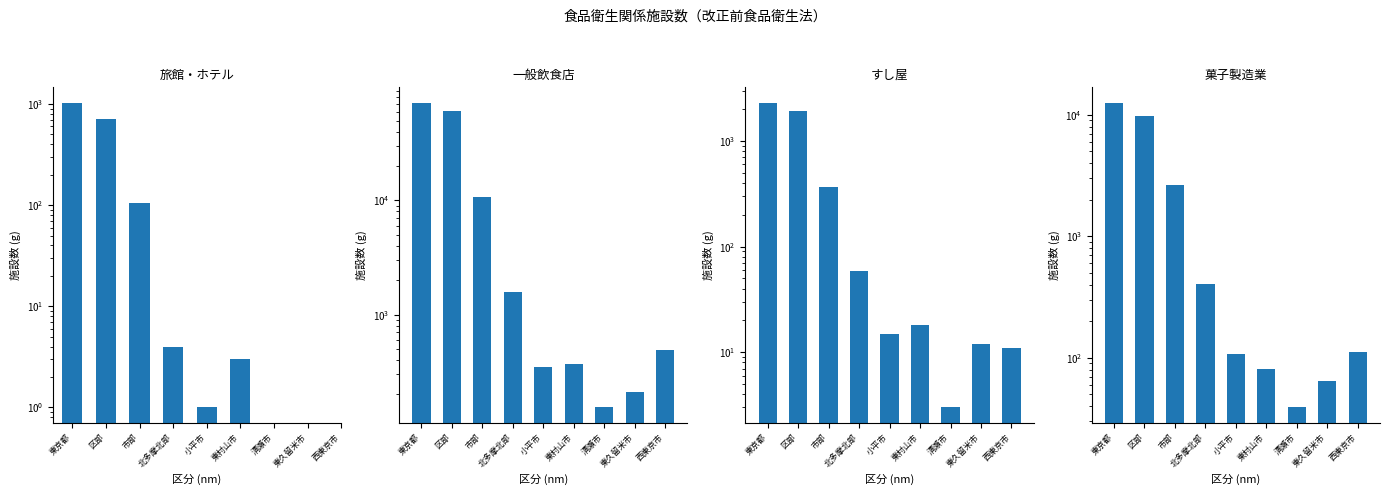

Between 清瀬市 and 東久留米市, which series saw the biggest shift?

一般飲食店